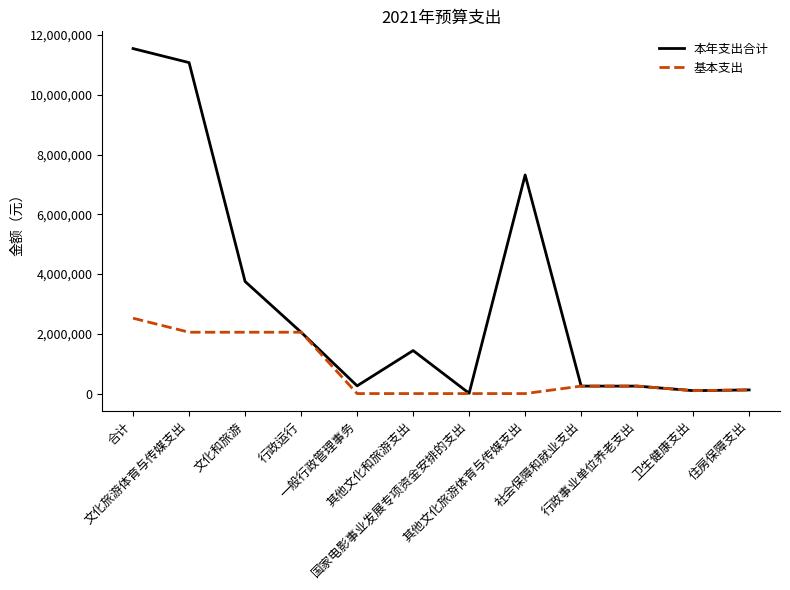

What is the greatest value displayed?

11548516